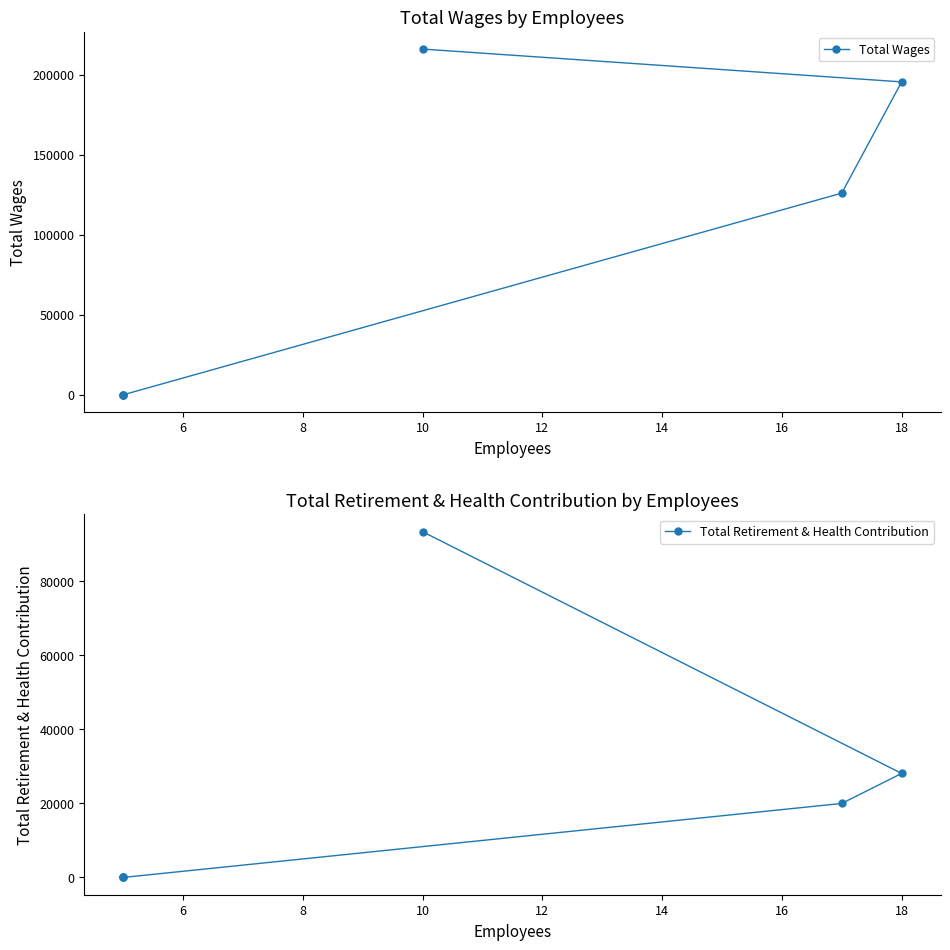

Reading left to right, transcribe all the data shown in this chart.

Total Wages: 216158	195640	126087	0	0	0
Total Retirement & Health Contribution: 93336	28080	19977	0	0	0